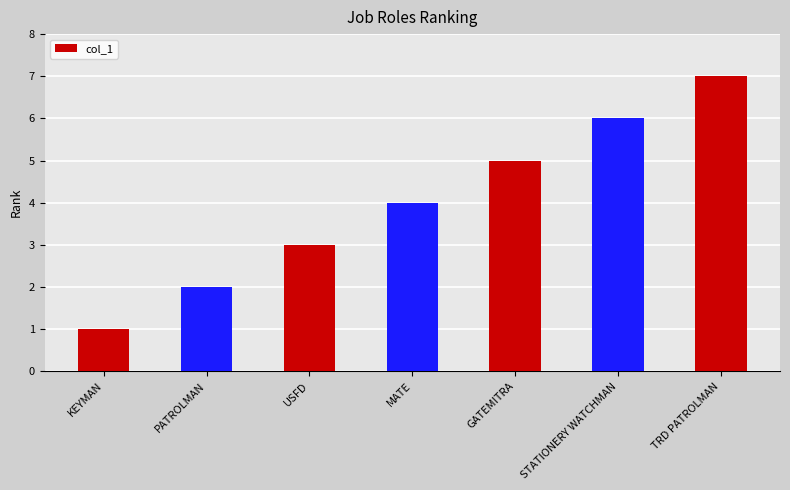

Reading right to left, what are all the values shown in this chart?

TRD PATROLMAN=7	STATIONERY WATCHMAN=6	GATEMITRA=5	MATE=4	USFD=3	PATROLMAN=2	KEYMAN=1